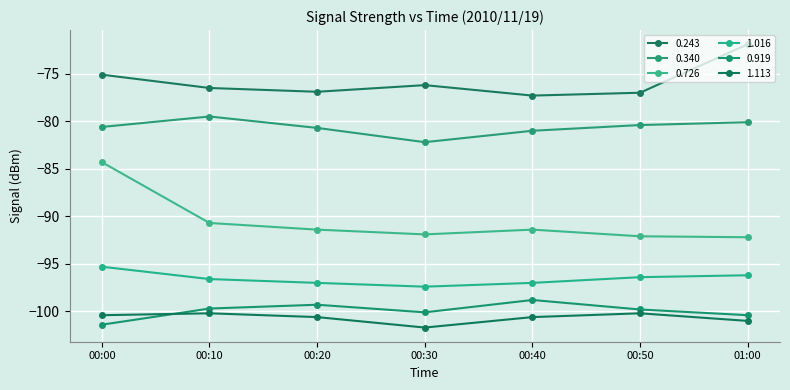

Reading left to right, list all the values displayed in this chart.

0.243: 00:00=-75.1	00:10=-76.5	00:20=-76.9	00:30=-76.2	00:40=-77.3	00:50=-77.0	01:00=-71.9
0.340: 00:00=-80.6	00:10=-79.5	00:20=-80.7	00:30=-82.2	00:40=-81.0	00:50=-80.4	01:00=-80.1
0.726: 00:00=-84.3	00:10=-90.7	00:20=-91.4	00:30=-91.9	00:40=-91.4	00:50=-92.1	01:00=-92.2
1.016: 00:00=-95.3	00:10=-96.6	00:20=-97.0	00:30=-97.4	00:40=-97.0	00:50=-96.4	01:00=-96.2
0.919: 00:00=-101.4	00:10=-99.7	00:20=-99.3	00:30=-100.1	00:40=-98.8	00:50=-99.8	01:00=-100.4
1.113: 00:00=-100.4	00:10=-100.2	00:20=-100.6	00:30=-101.7	00:40=-100.6	00:50=-100.2	01:00=-101.0